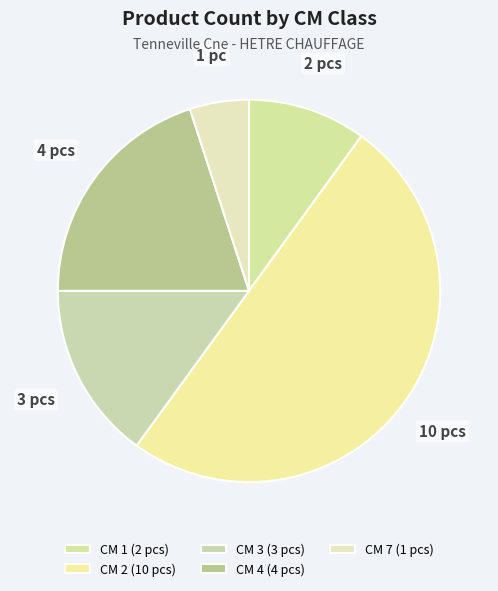

How many segments does this pie chart have?

5